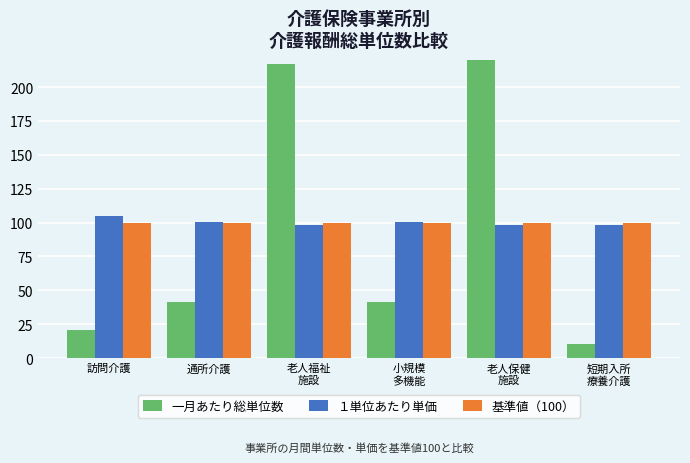

Are the bars horizontal?

No